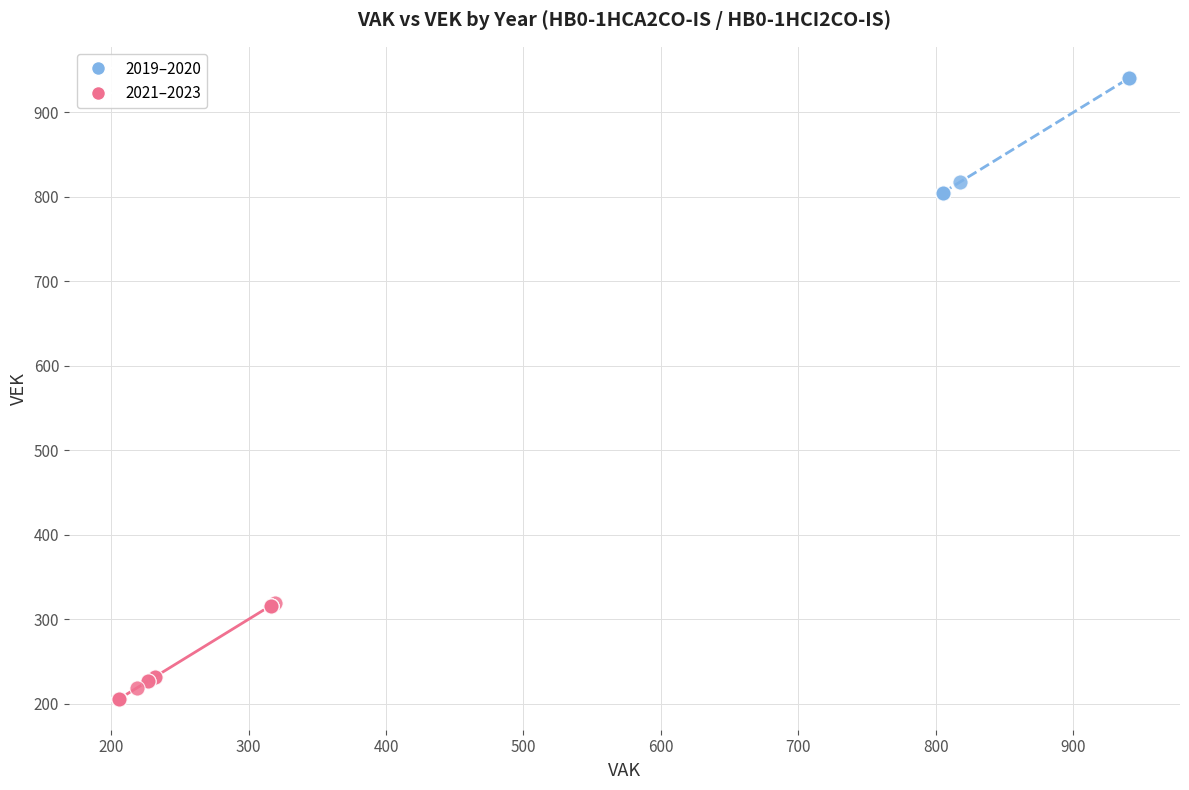

Which series contains the lowest Y value?

2021–2023